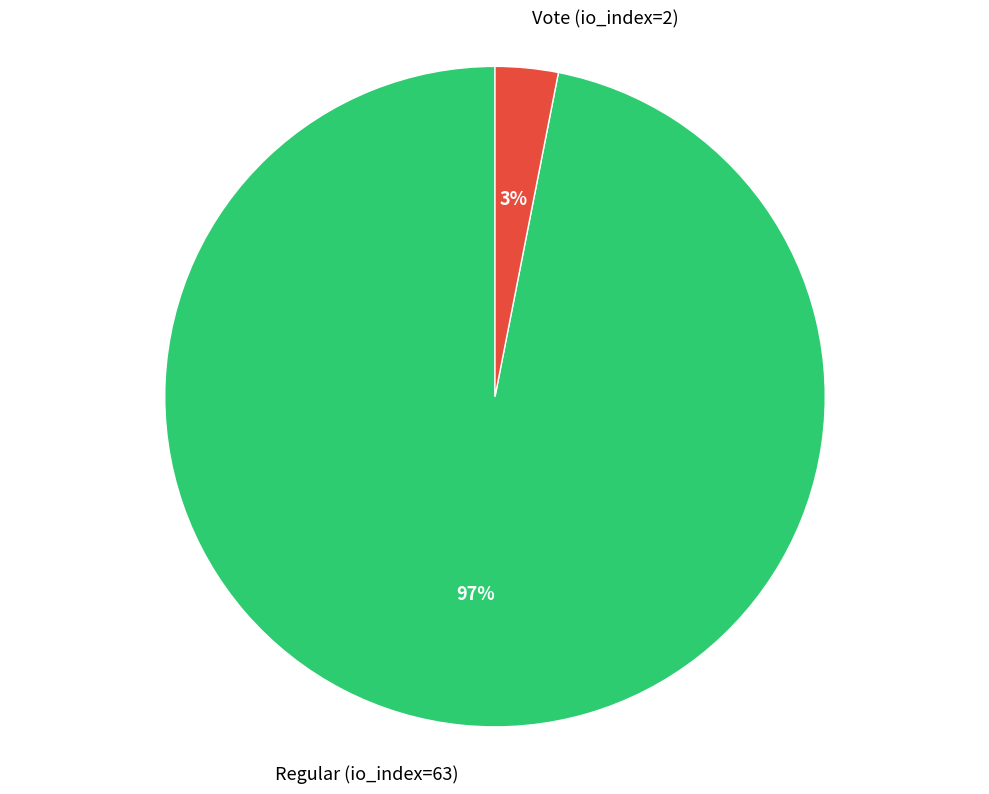

Which has a higher value, Regular (io_index=63) or Vote (io_index=2)?

Regular (io_index=63)